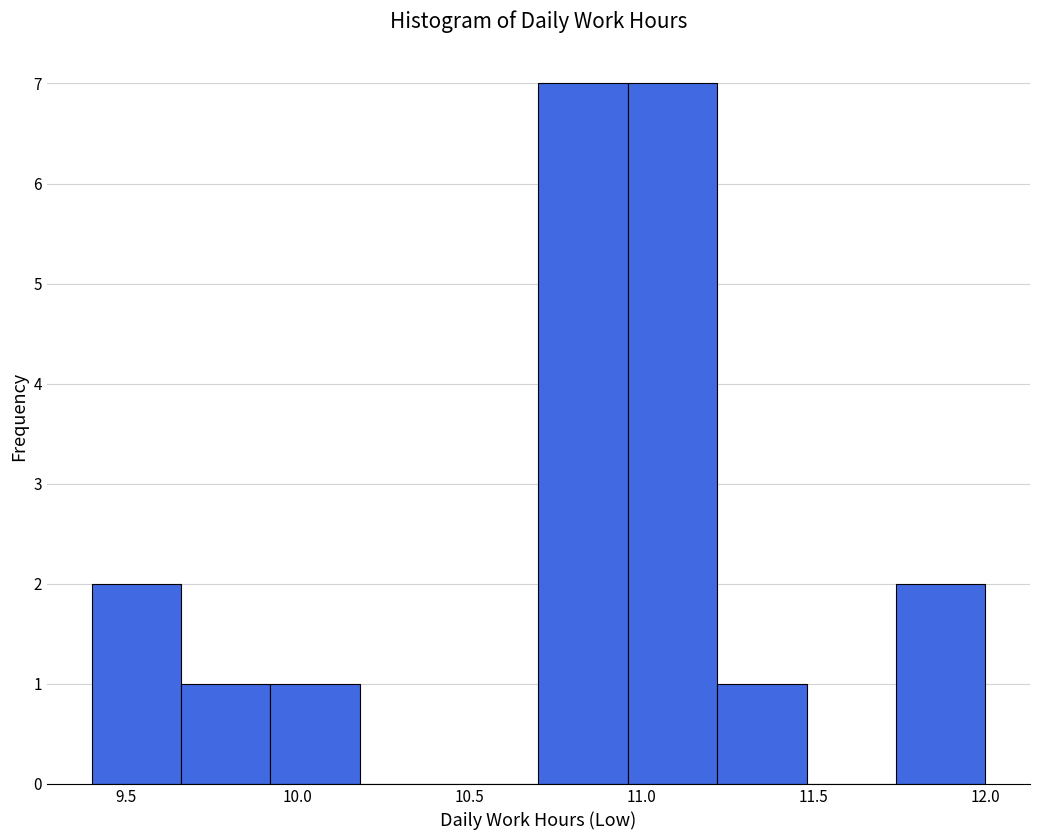

How tall is the bar that spans 10.96 to 11.22 on the x-axis? Neither the bar edges nor the heights are printed on the chart, so give them approximately, as read against the axes.

7